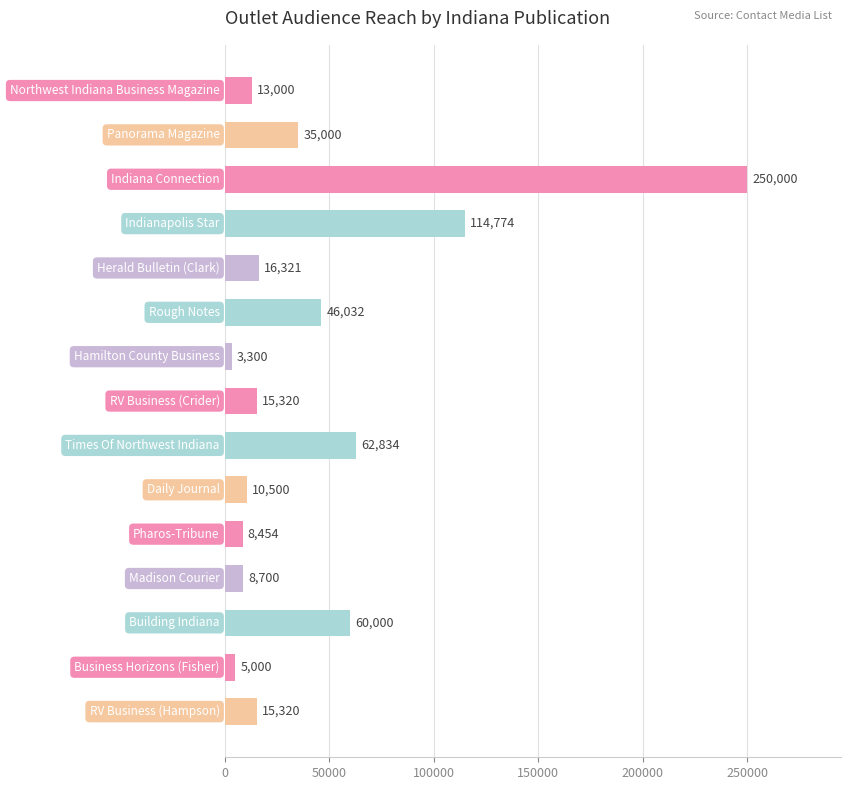

What is the difference between the second highest and minimum values?

111474